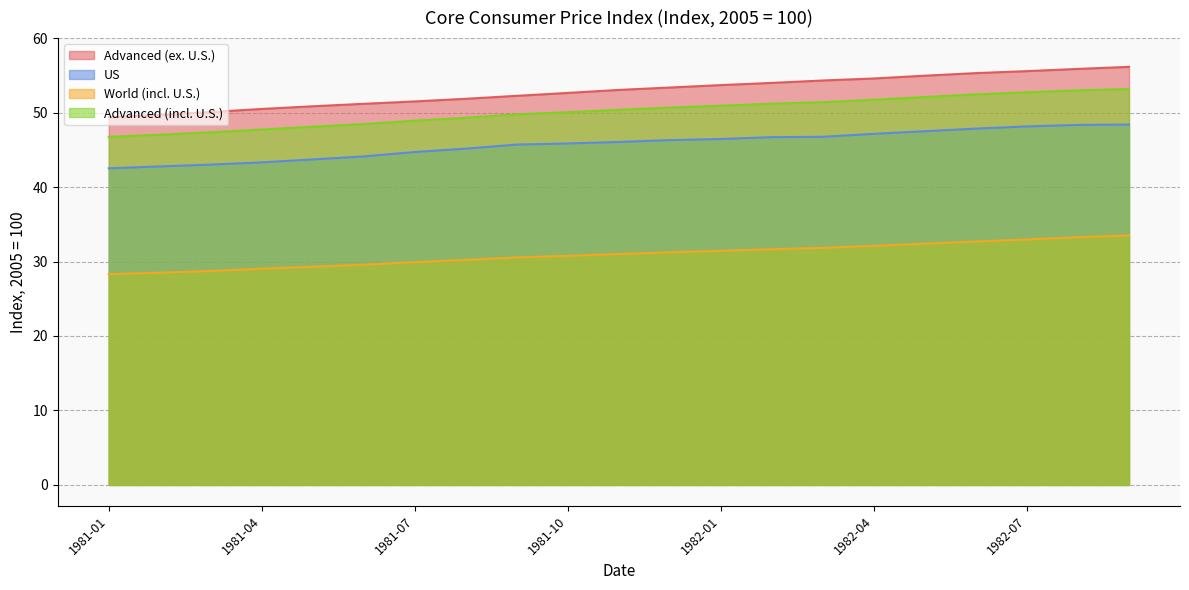

At how many categories does at least one series exceed 33?

21